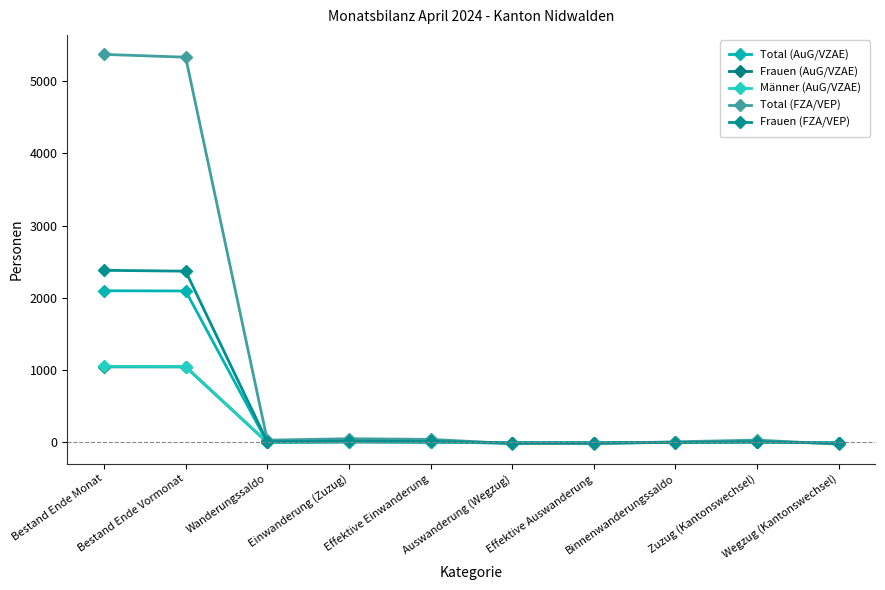

What is the minimum value for Total (AuG/VZAE)?

-11